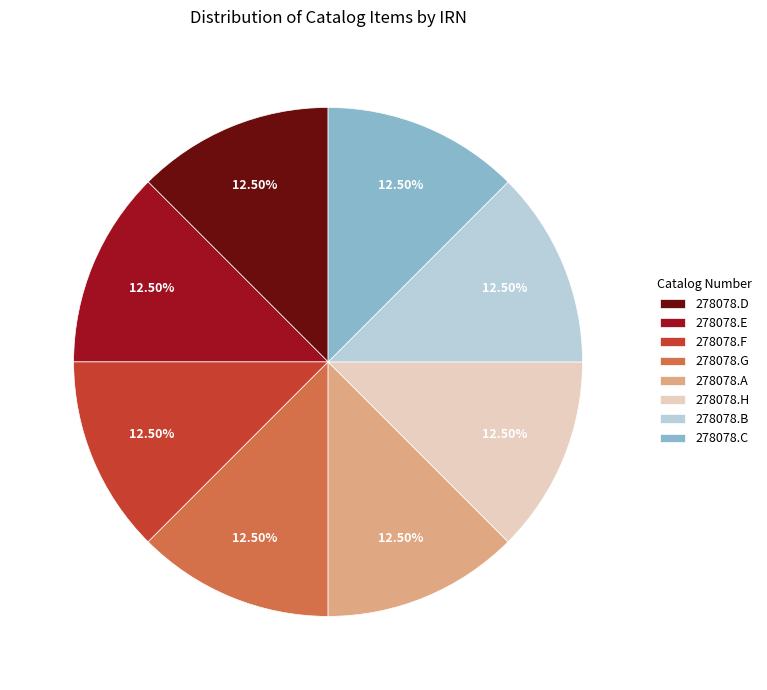

Approximately how many times larger is the value at 278078.A compared to 278078.D?

1.0